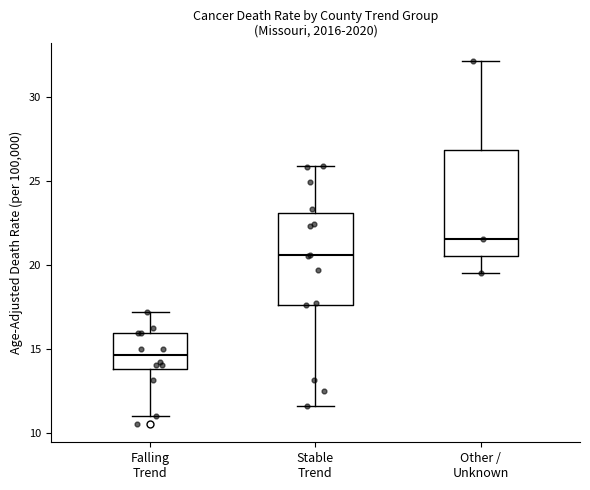

Which box has the lowest median line?

Falling Trend